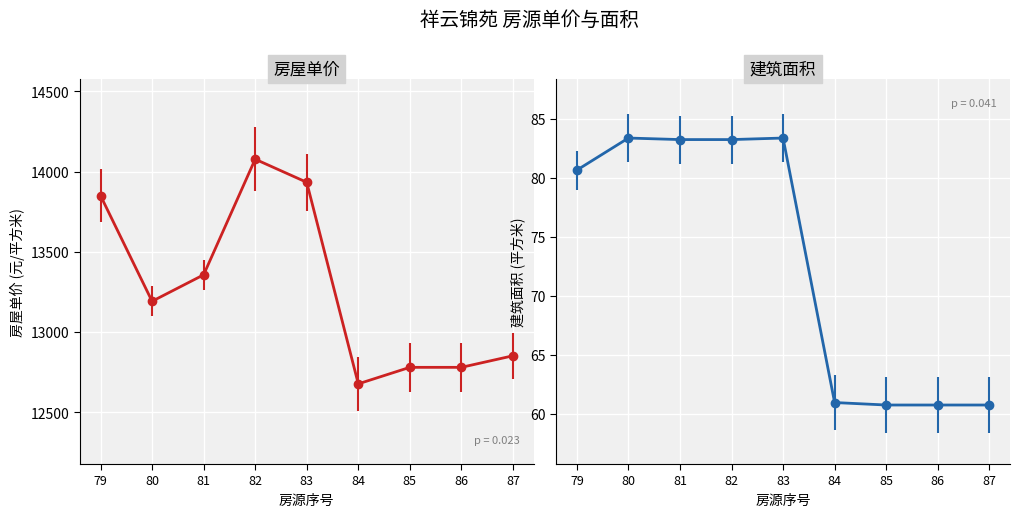

What is the difference between the maximum and second lowest values in the 建筑面积(平方米) series?

22.6